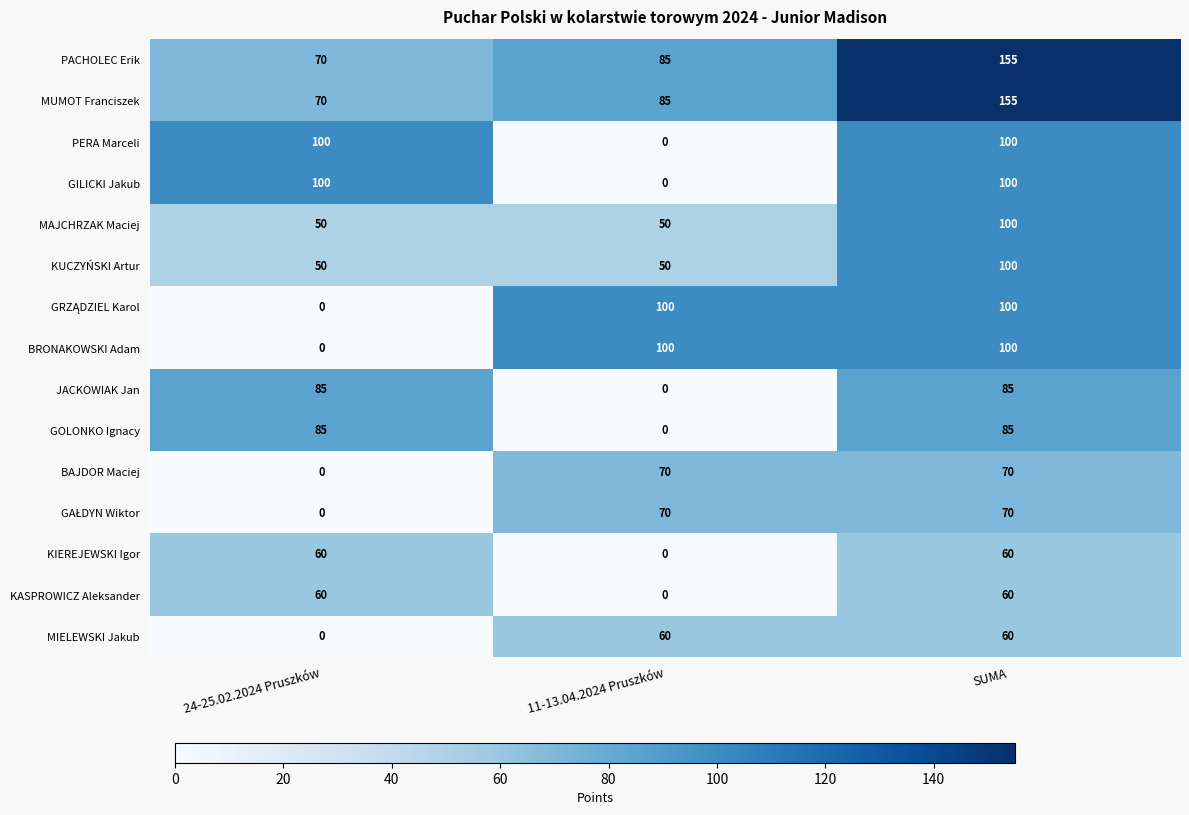

What is the greatest value displayed?

155